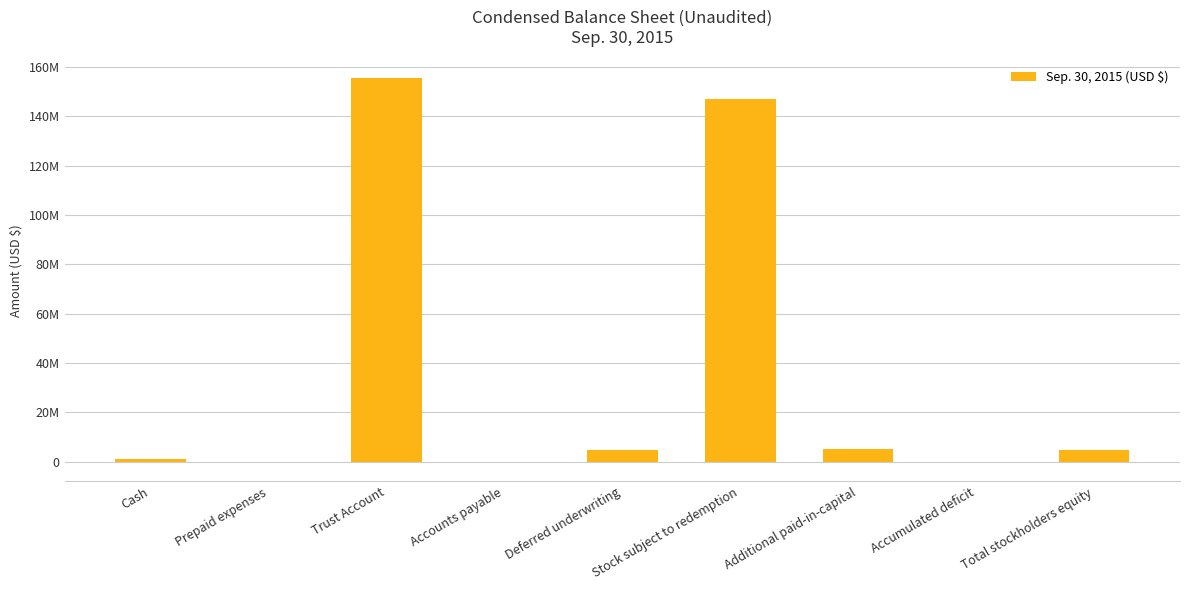

The chart shows a value of 1129000 at Cash. True or false?

True